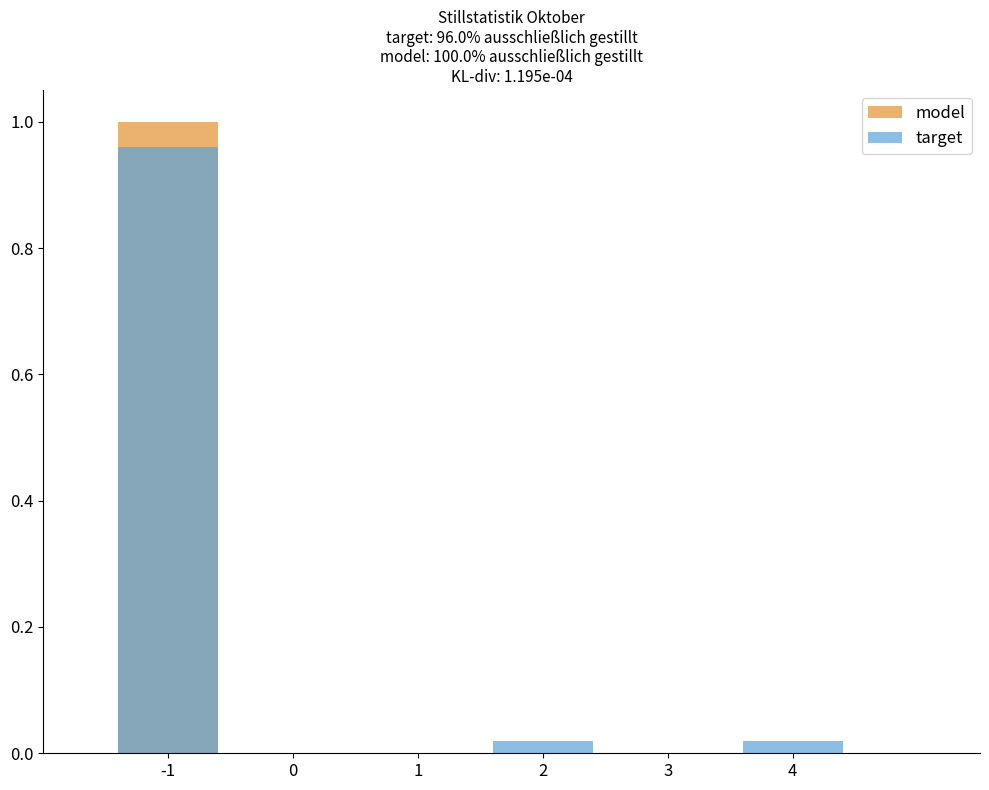

Rank the categories by target value from highest to lowest.

-1, 2, 4, 0, 1, 3